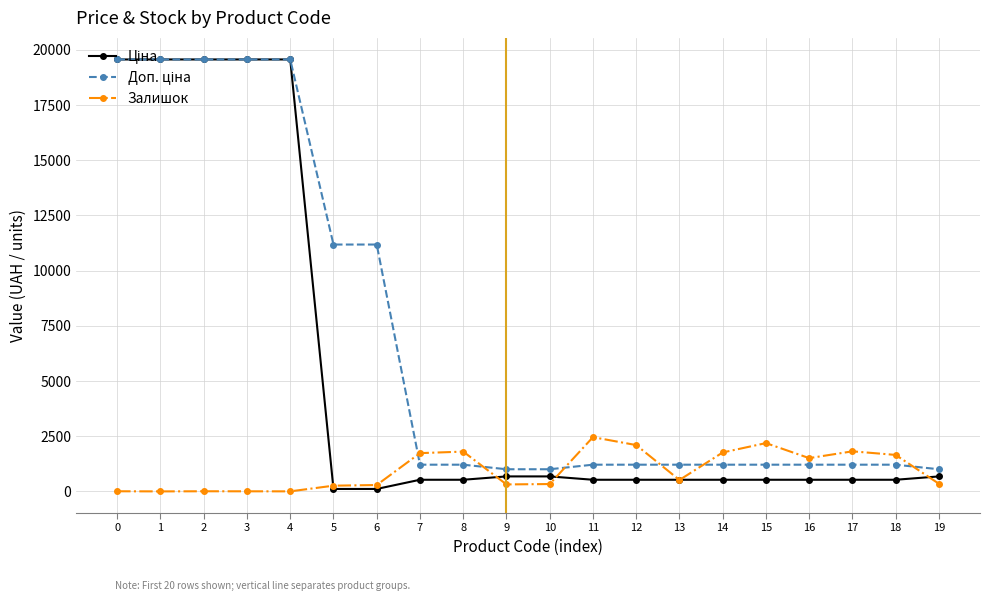

The value of Залишок at 14 is 1764.0. True or false?

True